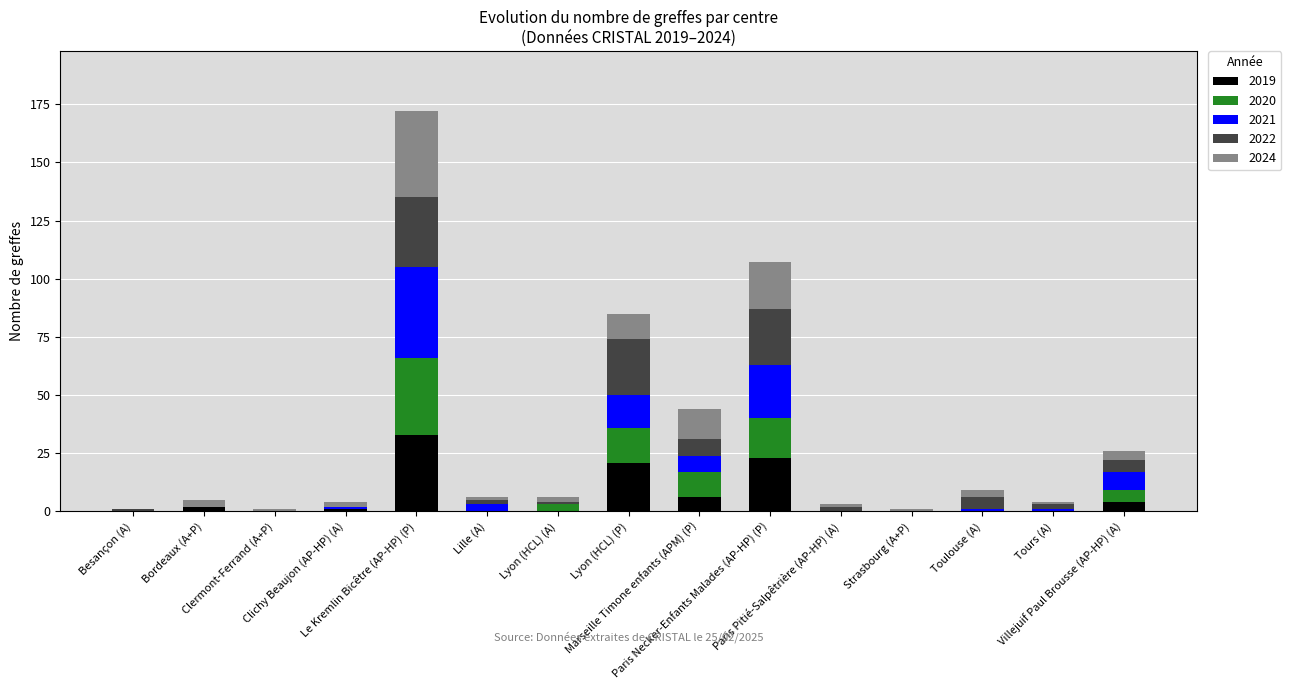

What is the sum of all 2019 values?

90